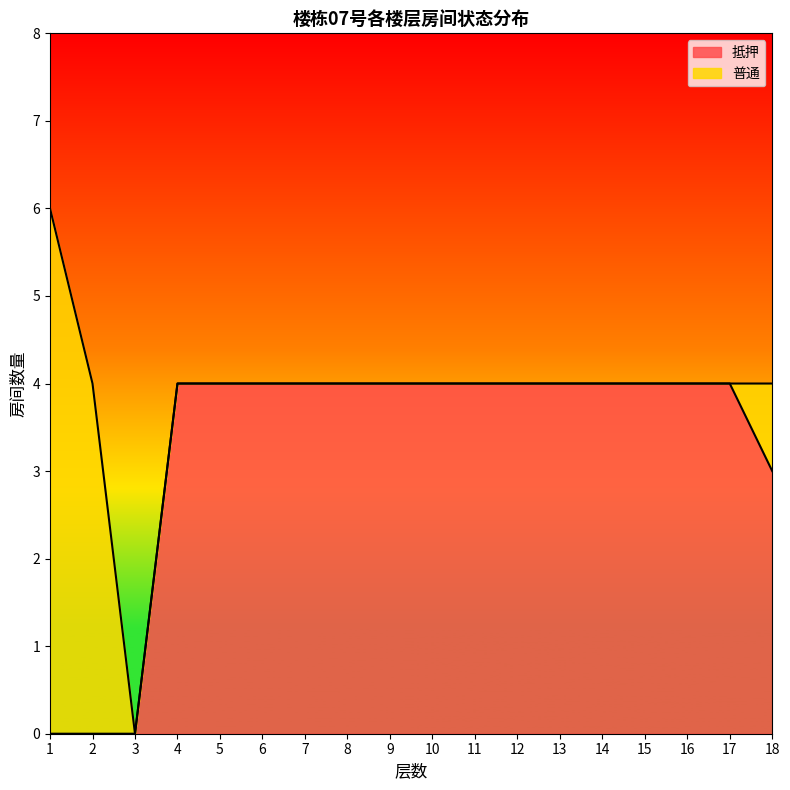

Reading left to right, extract all data points from this chart.

1=0	2=0	3=0	4=4	5=4	6=4	7=4	8=4	9=4	10=4	11=4	12=4	13=4	14=4	15=4	16=4	17=4	18=3